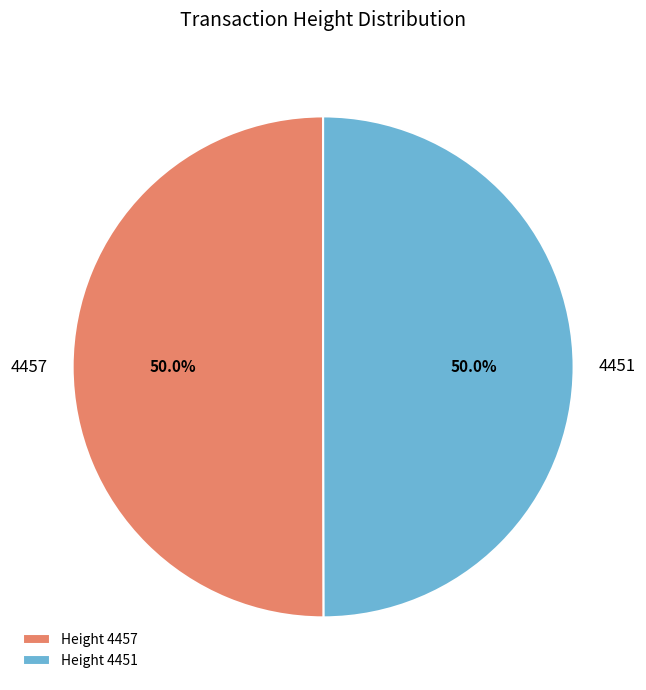

Combined, what portion of the pie is 4451 and 4457?

100.0%